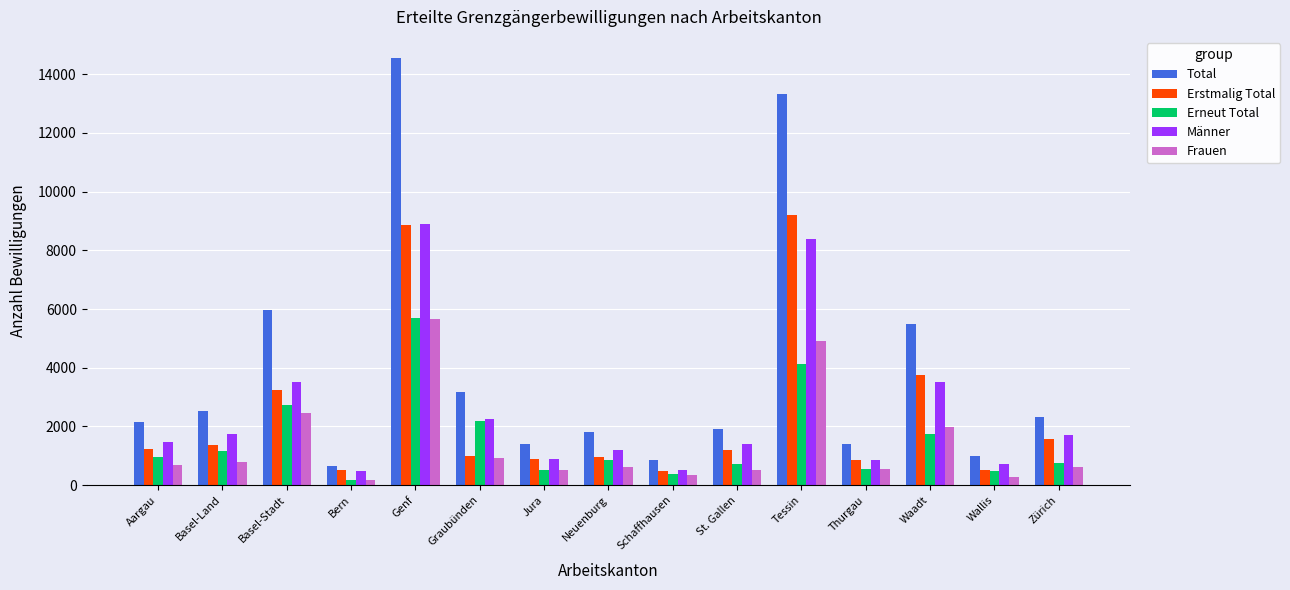

What is the maximum value shown in the chart?

14546